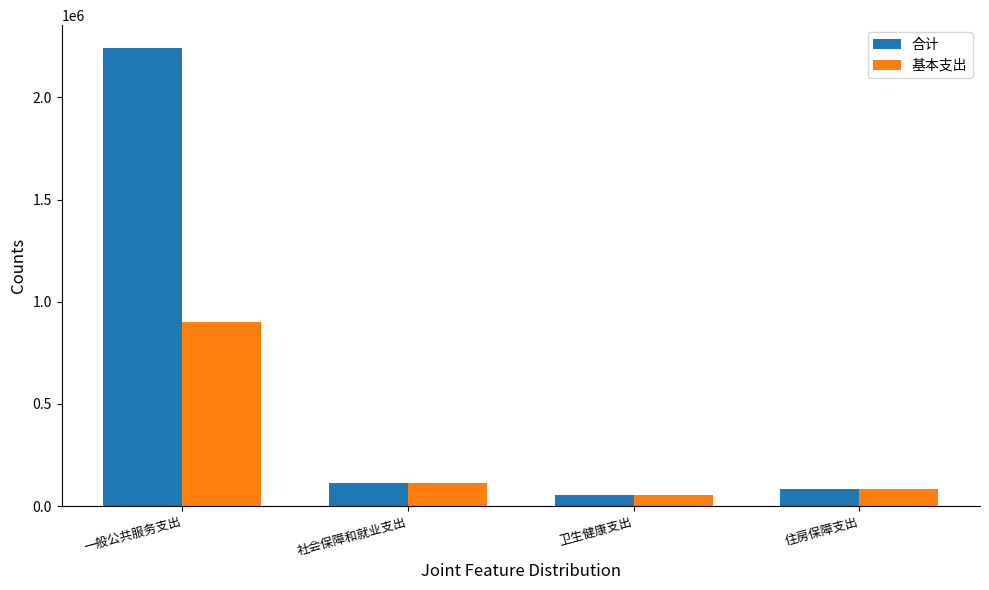

List the series in order of their overall mean, highest first.

合计, 基本支出